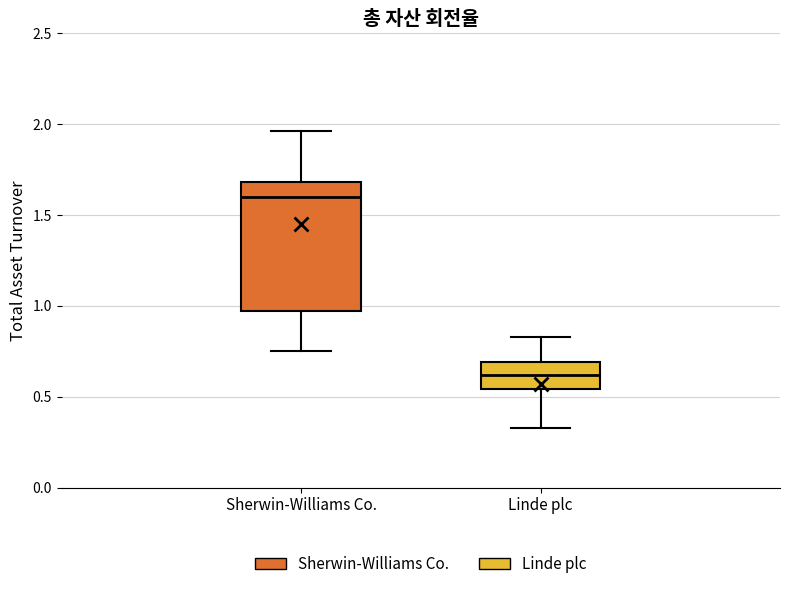

Reading left to right, read every box against the y-axis: the position of its median line, the range the box covers, and the ends of its whiskers. The values are not printed on the chart, so give them approximately, as read against the axis.

Sherwin-Williams Co.: median 1.60, box 0.95 to 1.70, whiskers 0.75 to 1.95
Linde plc: median 0.60, box 0.55 to 0.70, whiskers 0.35 to 0.85